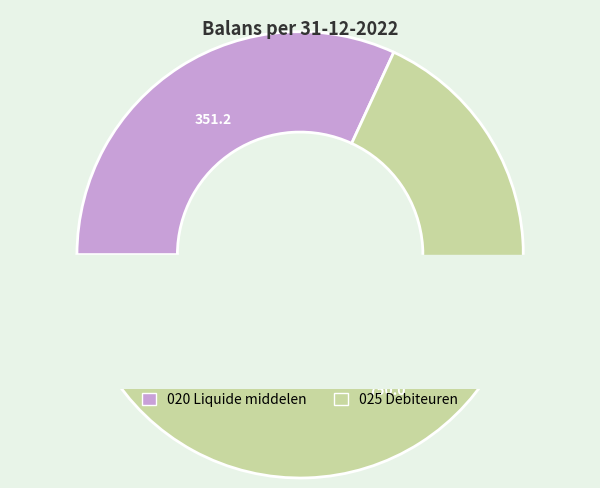

Count the number of slices in the pie.

2